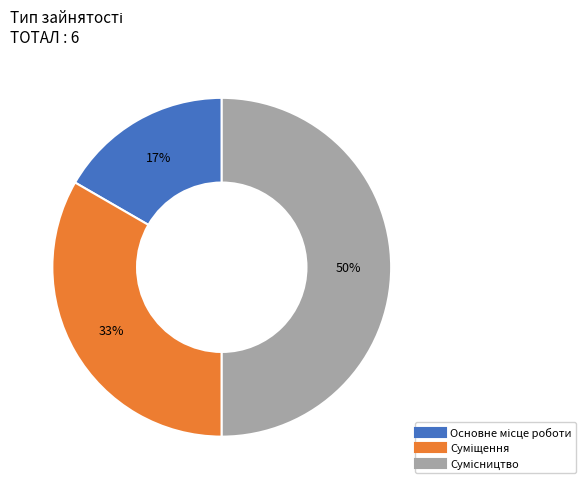

To the nearest percent, what is the difference between the largest and smallest slice percentages?

33%